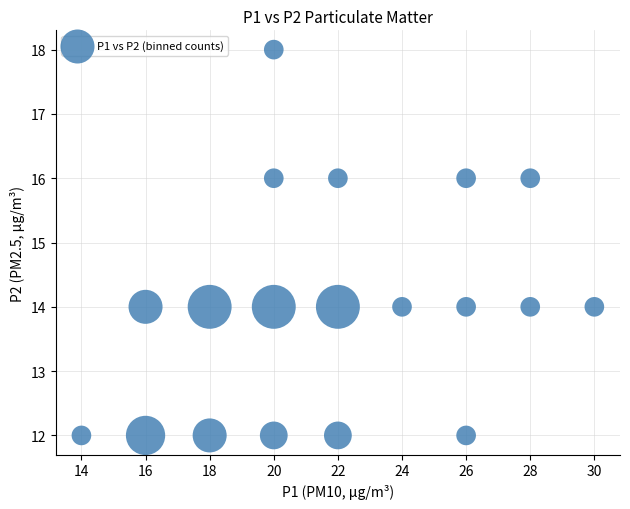

What is the range of Y values (max minus min)?

6